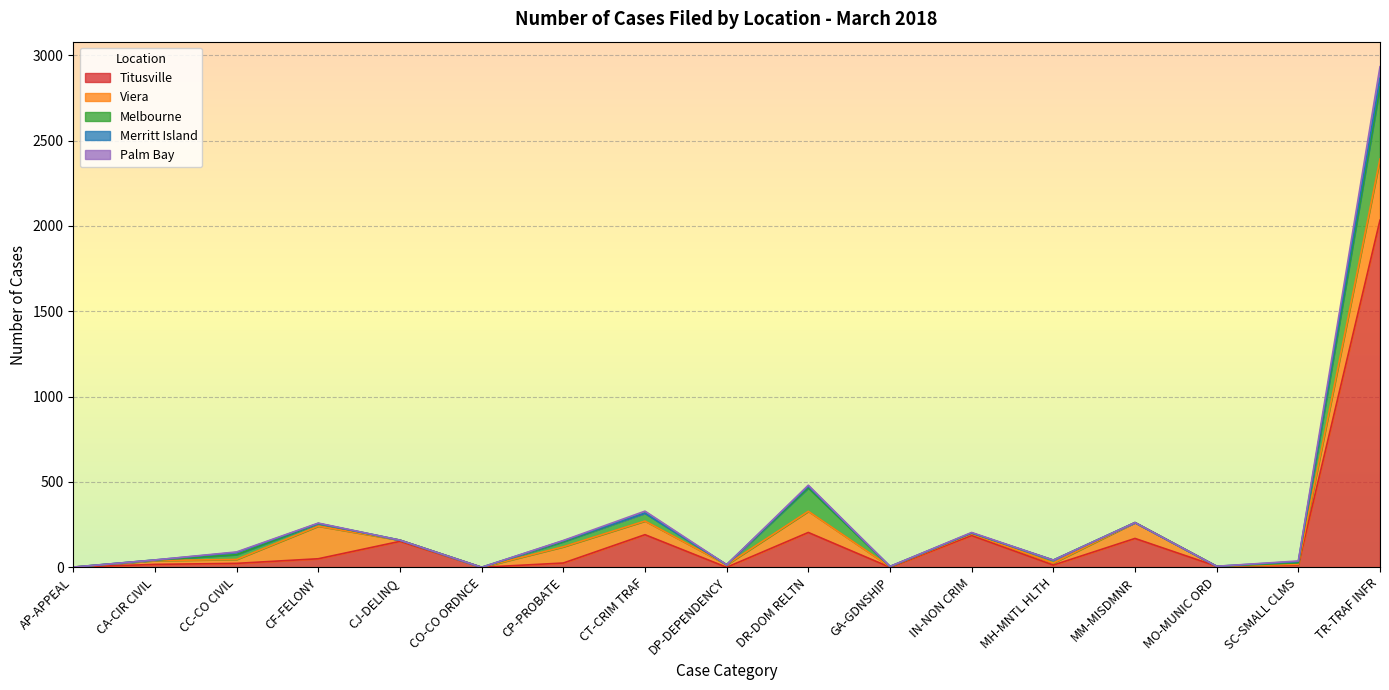

Reading left to right, what are all the values shown in this chart?

Titusville: AP-APPEAL=1	CA-CIR CIVIL=17	CC-CO CIVIL=23	CF-FELONY=50	CJ-DELINQ=152	CO-CO ORDNCE=0	CP-PROBATE=25	CT-CRIM TRAF=191	DP-DEPENDENCY=0	DR-DOM RELTN=204	GA-GDNSHIP=0	IN-NON CRIM=186	MH-MNTL HLTH=13	MM-MISDMNR=169	MO-MUNIC ORD=6	SC-SMALL CLMS=14	TR-TRAF INFR=2034
Viera: AP-APPEAL=0	CA-CIR CIVIL=22	CC-CO CIVIL=23	CF-FELONY=191	CJ-DELINQ=7	CO-CO ORDNCE=0	CP-PROBATE=95	CT-CRIM TRAF=80	DP-DEPENDENCY=15	DR-DOM RELTN=124	GA-GDNSHIP=3	IN-NON CRIM=10	MH-MNTL HLTH=12	MM-MISDMNR=93	MO-MUNIC ORD=0	SC-SMALL CLMS=4	TR-TRAF INFR=358
Melbourne: AP-APPEAL=0	CA-CIR CIVIL=3	CC-CO CIVIL=28	CF-FELONY=15	CJ-DELINQ=0	CO-CO ORDNCE=0	CP-PROBATE=30	CT-CRIM TRAF=46	DP-DEPENDENCY=0	DR-DOM RELTN=137	GA-GDNSHIP=1	IN-NON CRIM=5	MH-MNTL HLTH=17	MM-MISDMNR=0	MO-MUNIC ORD=0	SC-SMALL CLMS=8	TR-TRAF INFR=423
Merritt Island: AP-APPEAL=0	CA-CIR CIVIL=1	CC-CO CIVIL=13	CF-FELONY=1	CJ-DELINQ=0	CO-CO ORDNCE=0	CP-PROBATE=5	CT-CRIM TRAF=0	DP-DEPENDENCY=0	DR-DOM RELTN=10	GA-GDNSHIP=1	IN-NON CRIM=0	MH-MNTL HLTH=0	MM-MISDMNR=0	MO-MUNIC ORD=0	SC-SMALL CLMS=8	TR-TRAF INFR=50
Palm Bay: AP-APPEAL=0	CA-CIR CIVIL=0	CC-CO CIVIL=3	CF-FELONY=2	CJ-DELINQ=0	CO-CO ORDNCE=0	CP-PROBATE=2	CT-CRIM TRAF=12	DP-DEPENDENCY=0	DR-DOM RELTN=6	GA-GDNSHIP=0	IN-NON CRIM=3	MH-MNTL HLTH=0	MM-MISDMNR=0	MO-MUNIC ORD=0	SC-SMALL CLMS=3	TR-TRAF INFR=68